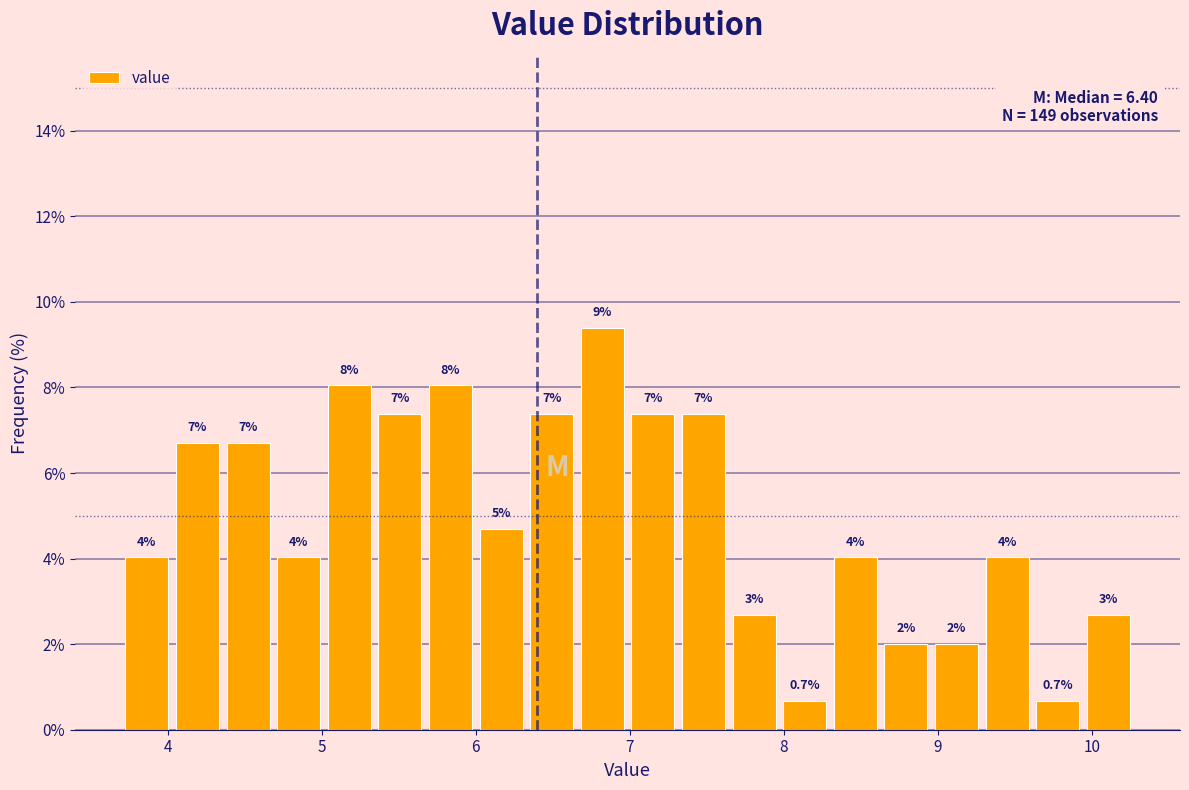

Around what value on the x-axis is the tallest bar? Give the approximate position of its centre, as read against the axis.

6.8